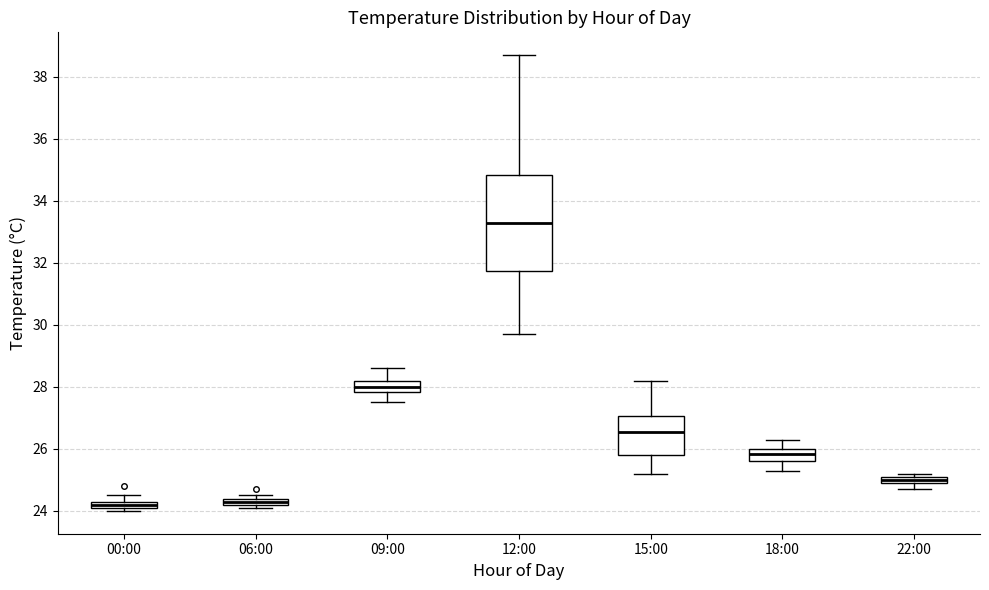

Which box's median line is the highest?

12:00